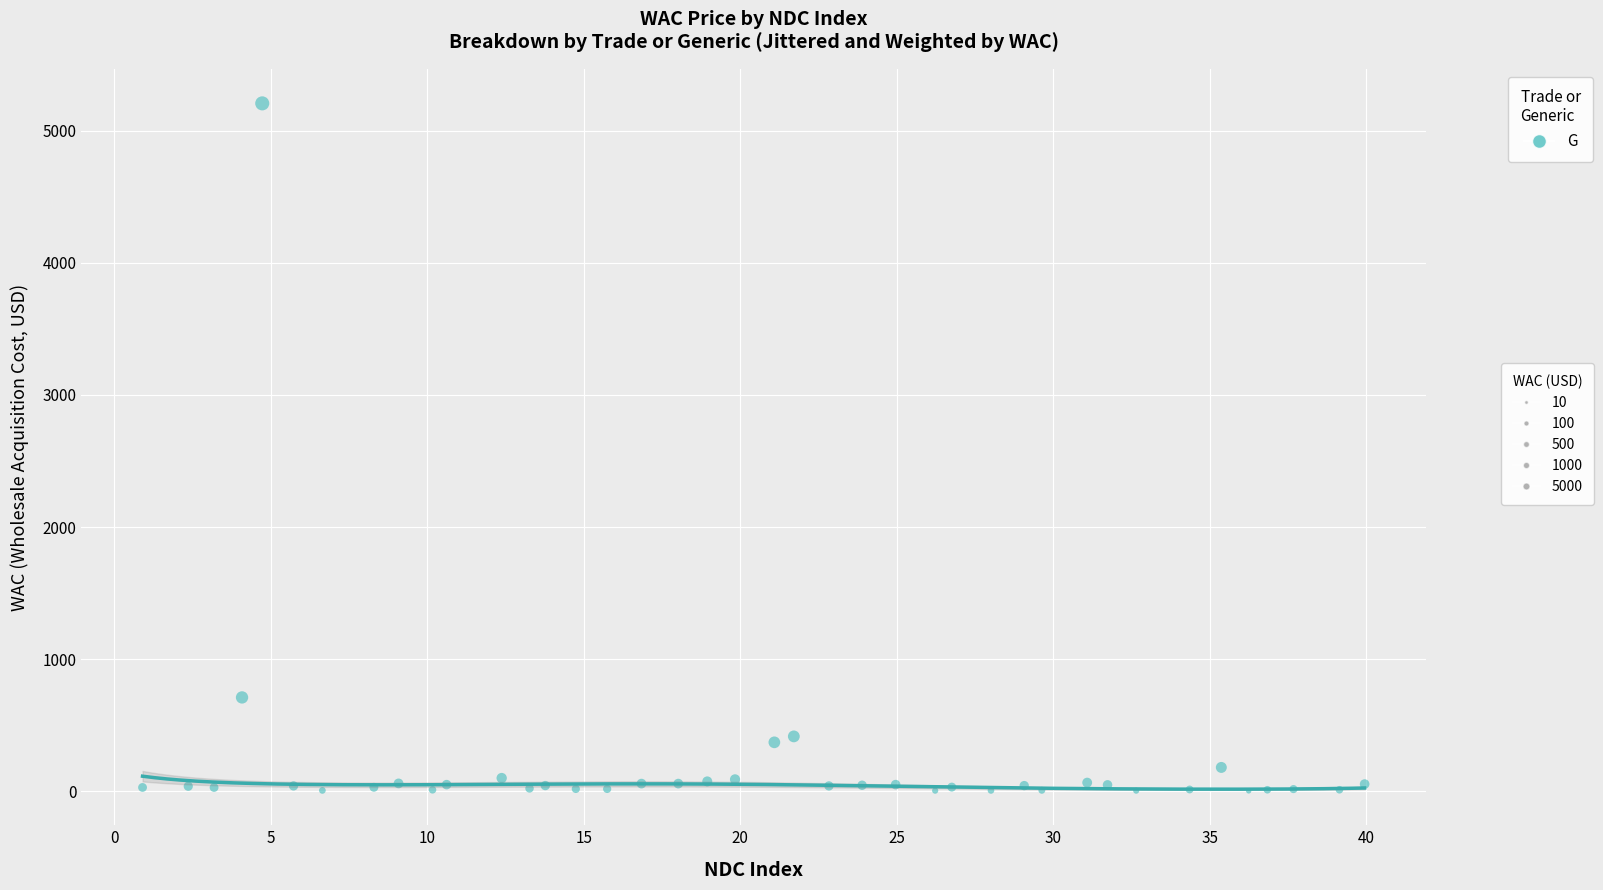

What Y value in the scatter plot is closest to 2605?

710.0